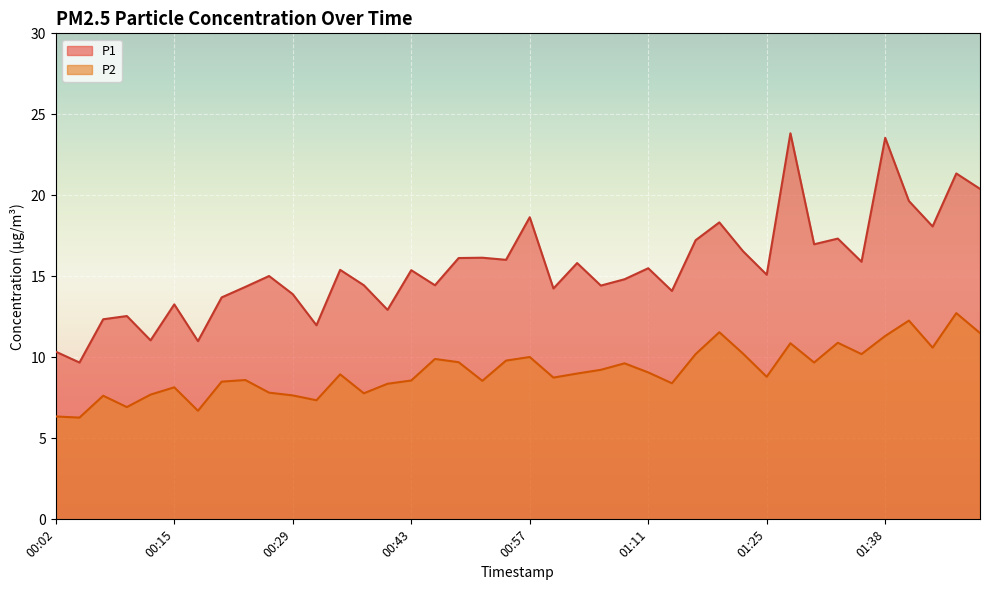

What is the sum of all P1 values?

622.0